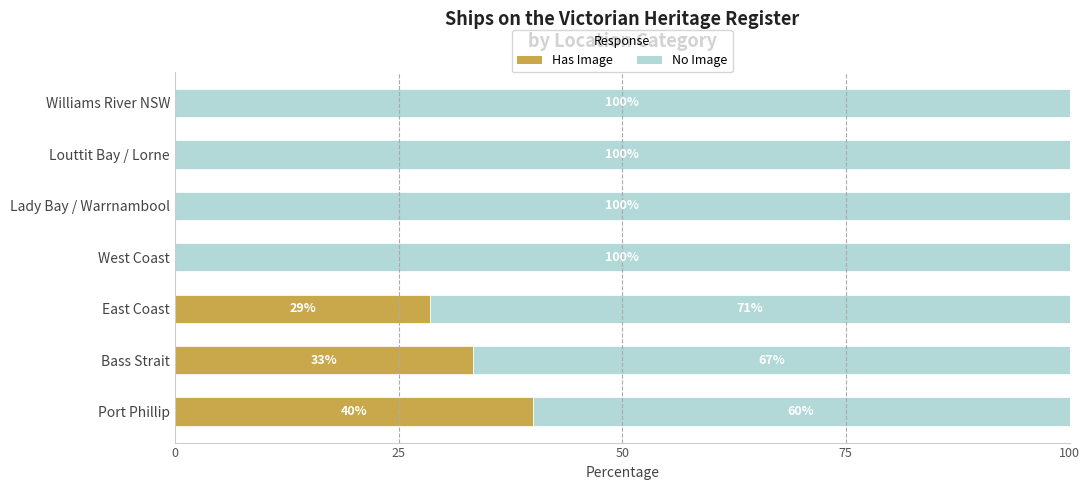

True or false: Has Image has a value of 25.0 at Port Phillip.

False